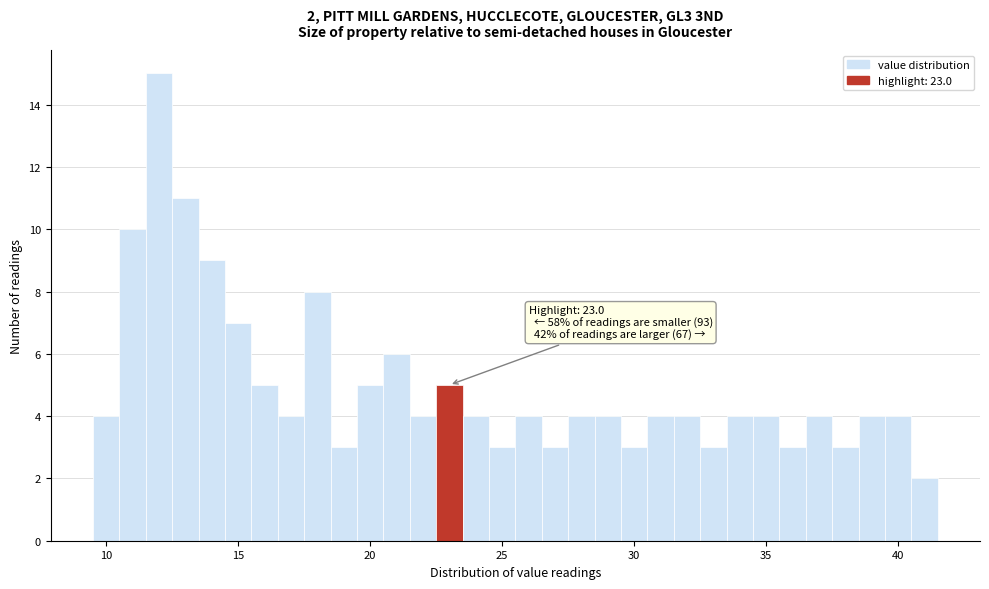

Read against the x-axis, roughly where is the centre of the tallest bar?

12.0